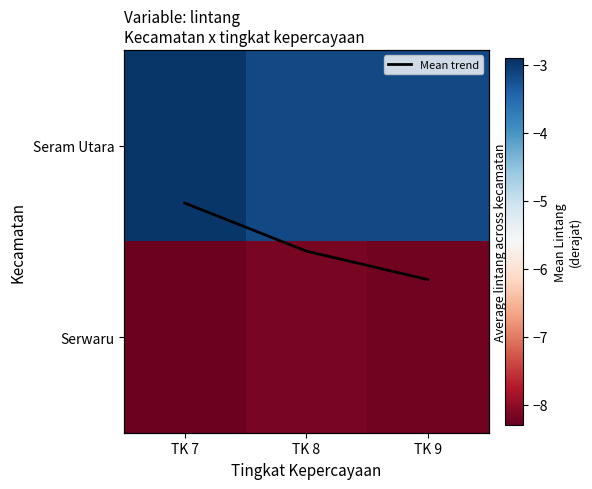

Rank the categories by Mean trend value from lowest to highest.

TK 7, TK 8, TK 9